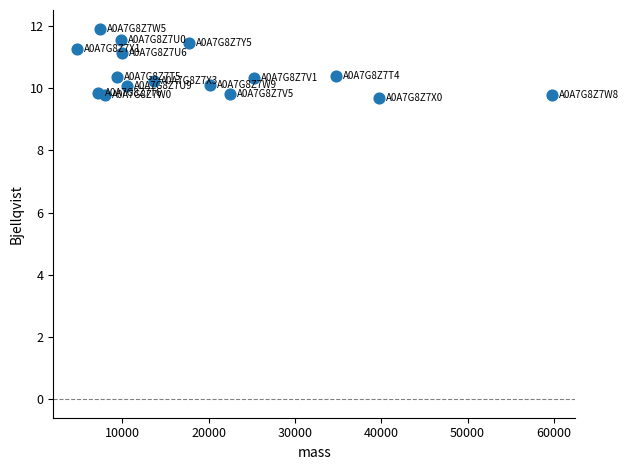

What is the range of X values (max minus min)?

55012.1